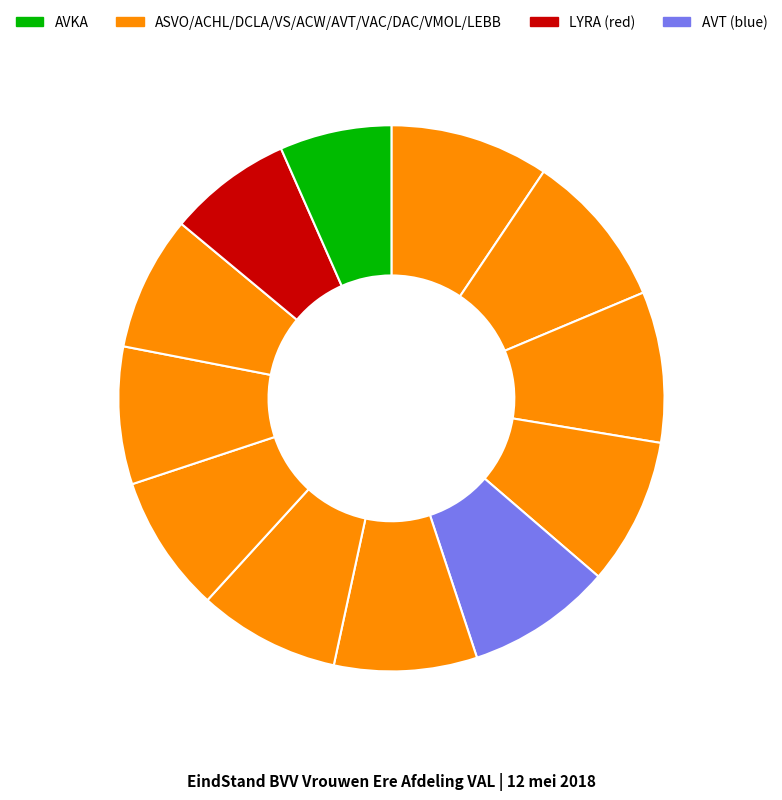

How many segments does this pie chart have?

12